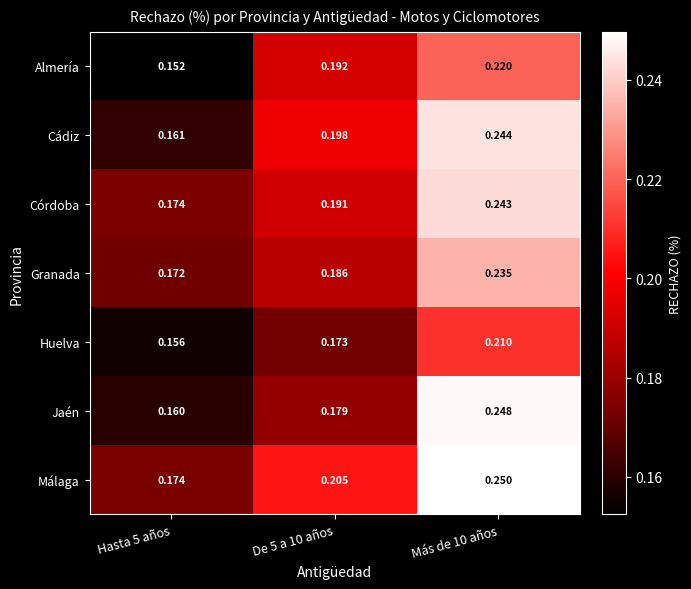

Between De 5 a 10 años and Más de 10 años, which series saw the biggest shift?

Jaén